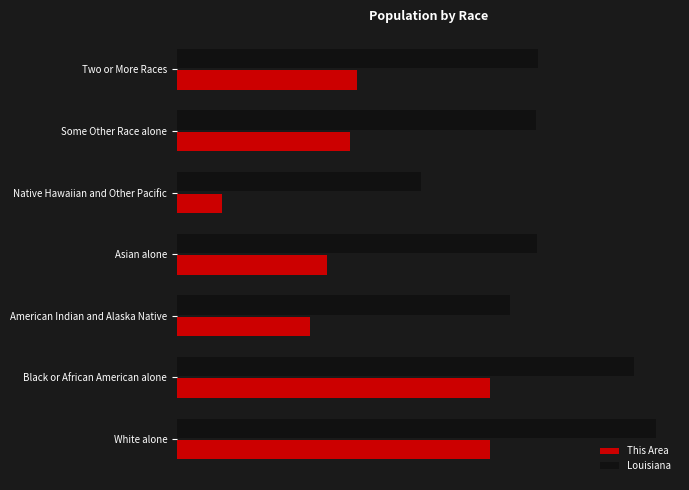

What are all the series names shown in the legend?

This Area, Louisiana